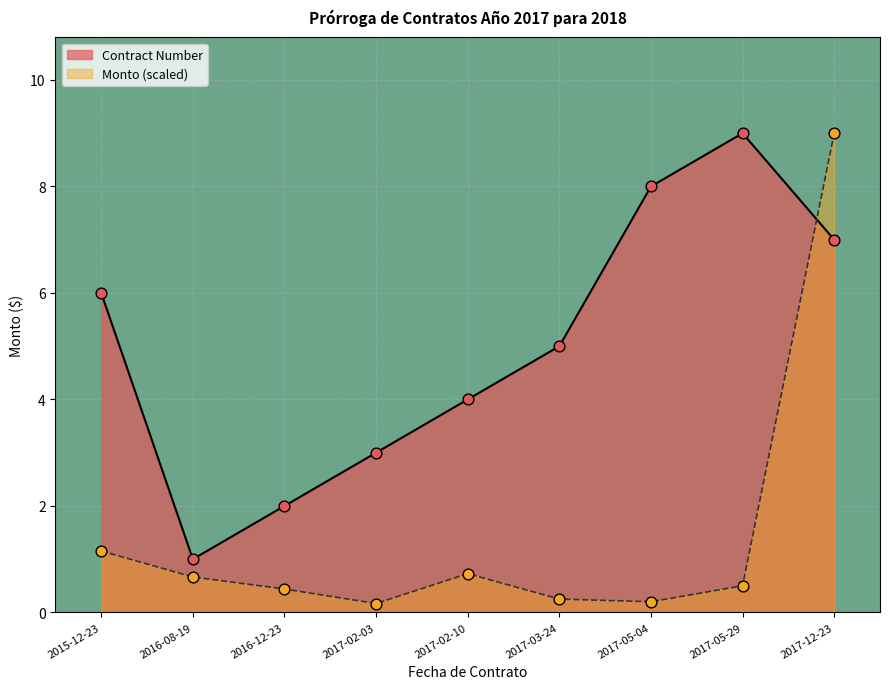

What is the ratio of the value at 2017-02-10 to the value at 2017-12-23?

0.6